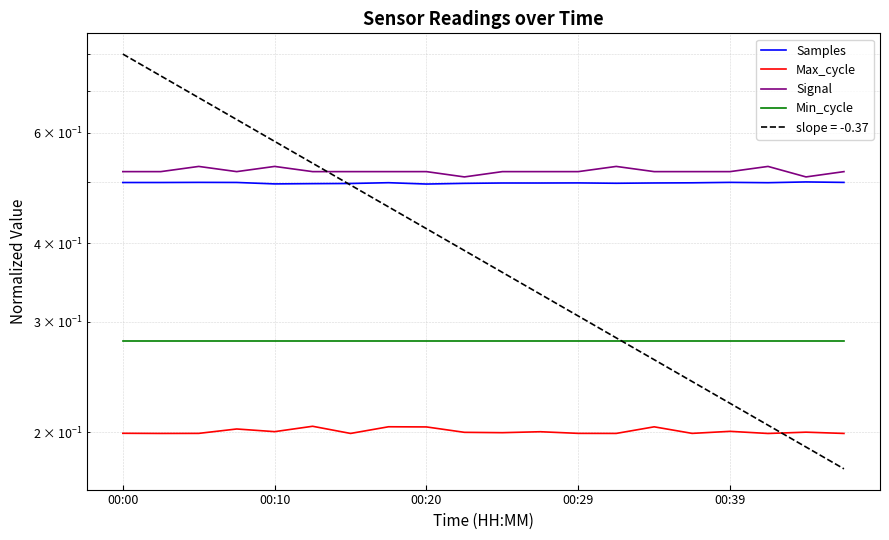

How many interior local valleys does the Samples series have?

5